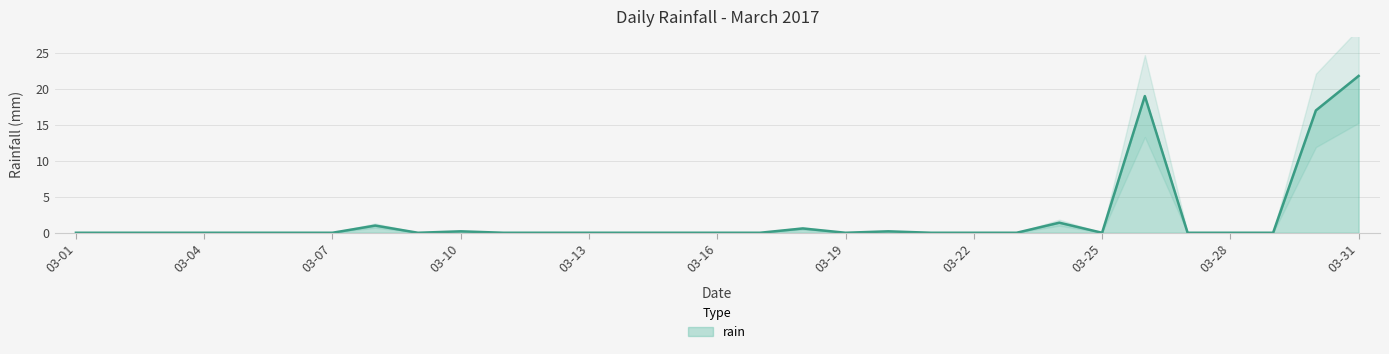

True or false: there are more than 0 points higher than both neighbors.

True